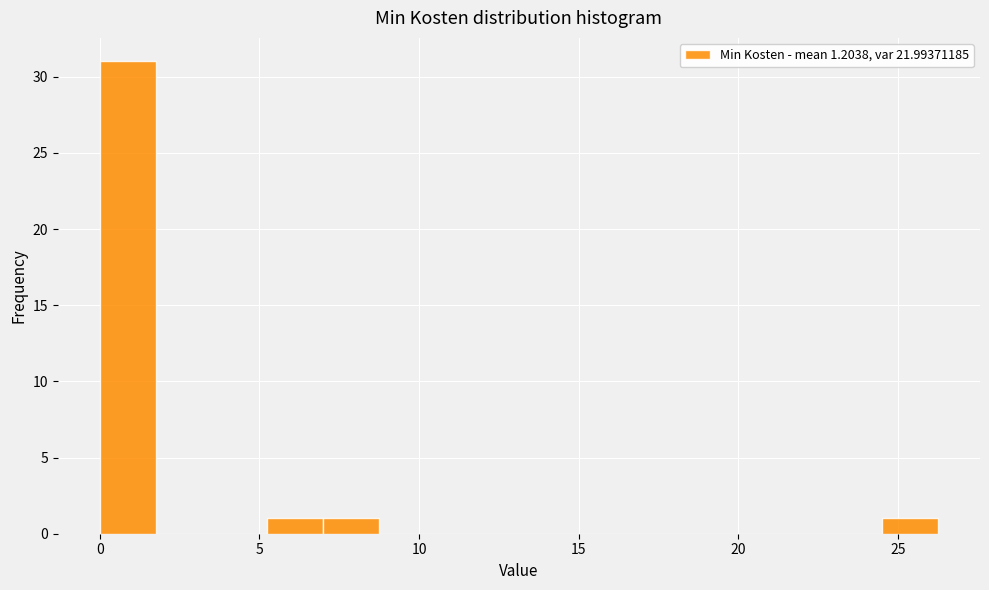

Read against the x-axis, roughly where is the centre of the tallest bar?

1.0